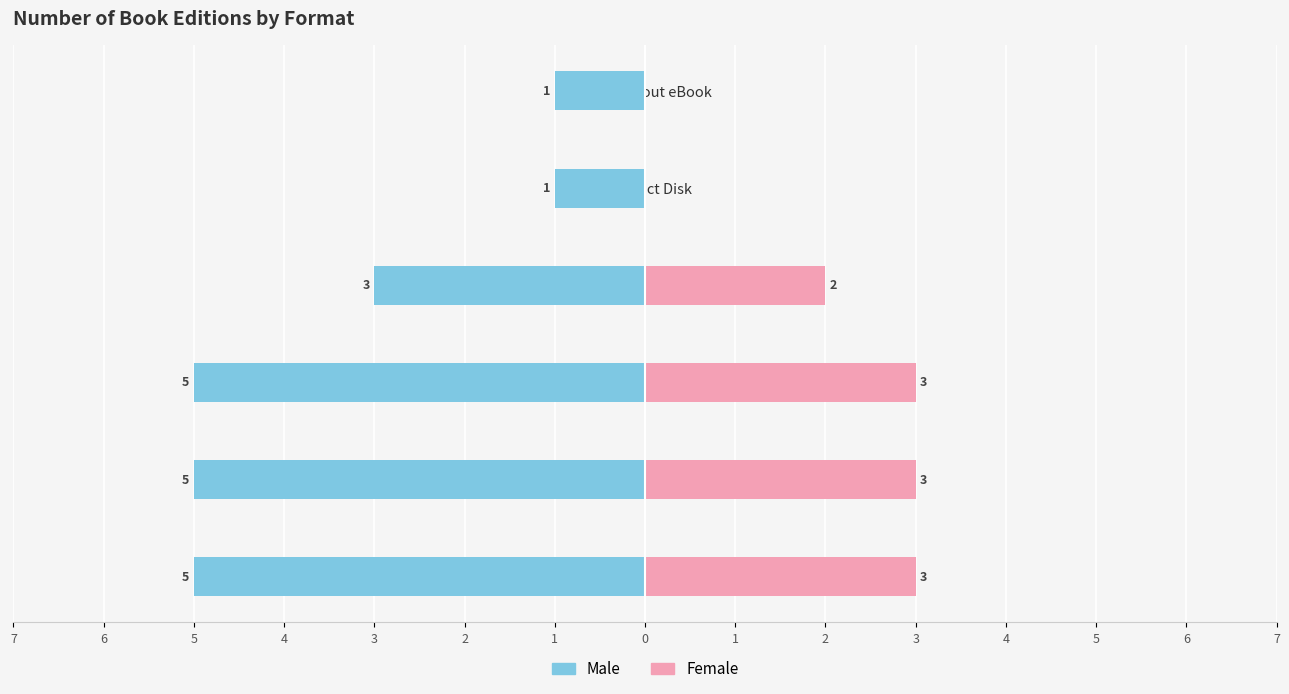

Is the value of Female at Compact Disk greater than the value of Male at Compact Disk?

Yes